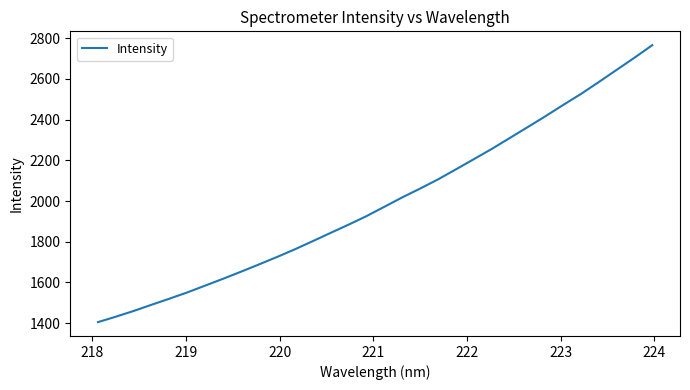

What is the difference between the maximum and minimum values?

1360.1